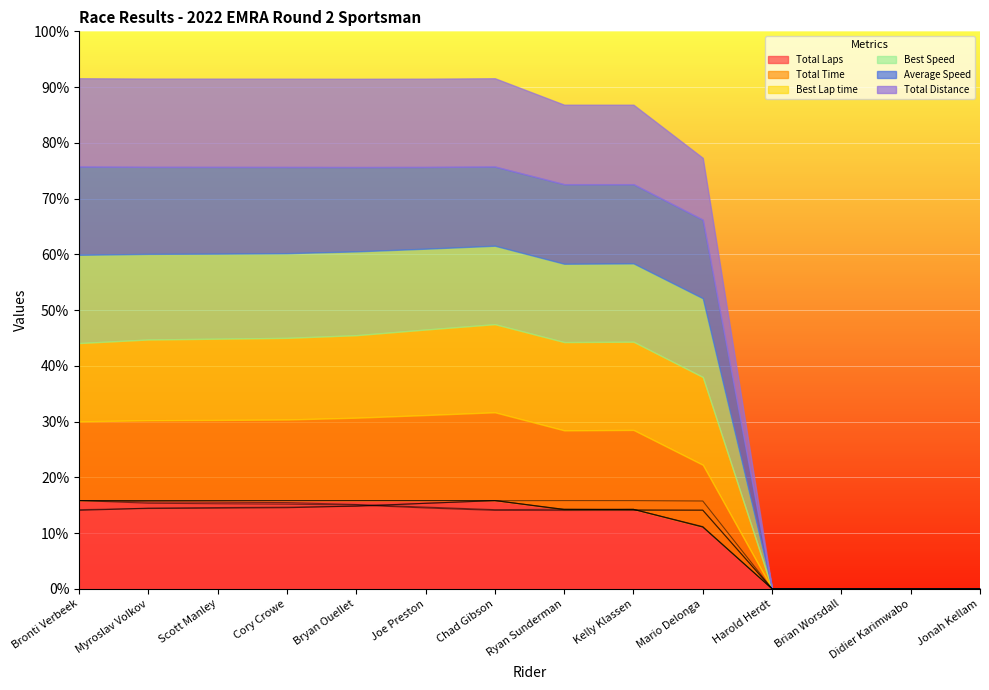

Is the value of Best Speed at Cory Crowe greater than the value of Total Distance at Mario Delonga?

Yes